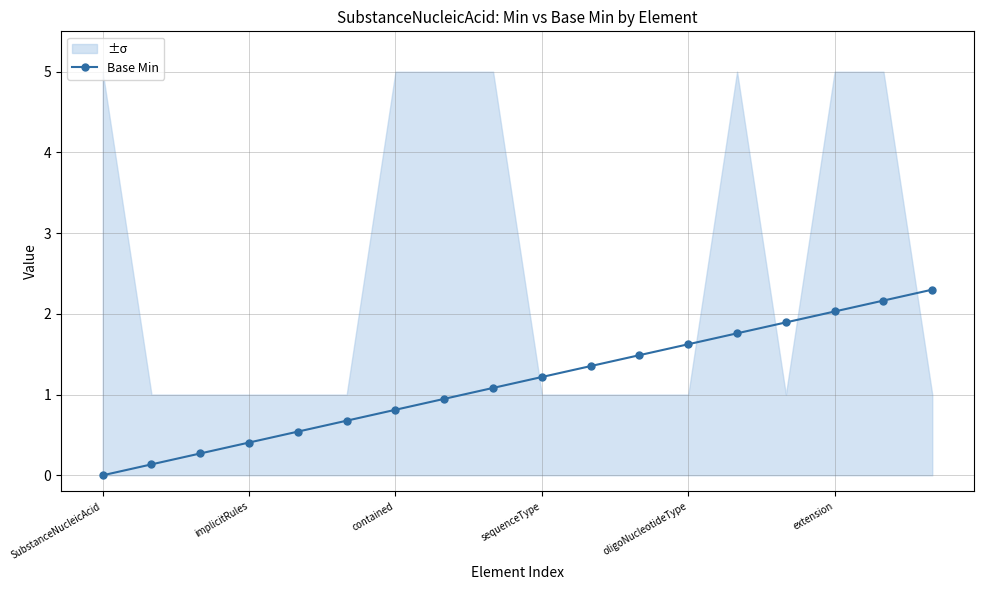

At which category does the chart reach its peak across all series?

17